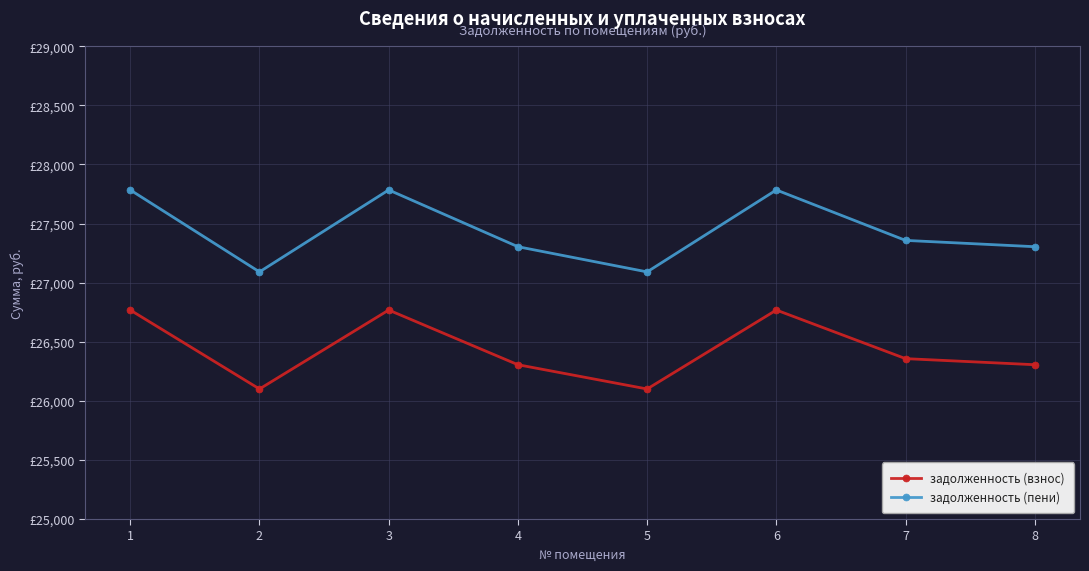

The задолженность (пени) series shows 27303.8 at 8. True or false?

True